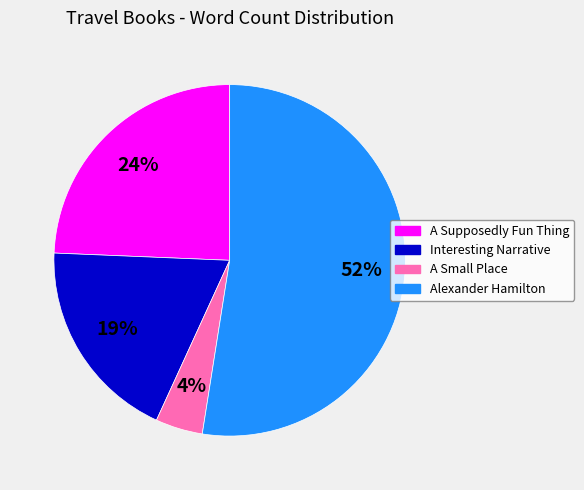

The Interesting Narrative slice represents 28% of the pie. True or false?

False